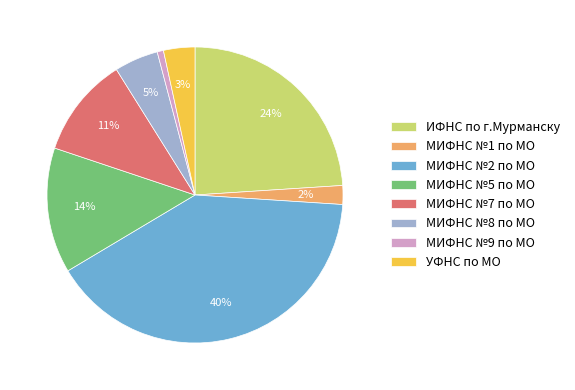

To the nearest percent, what portion does МИФНС №8 по МО represent?

5%